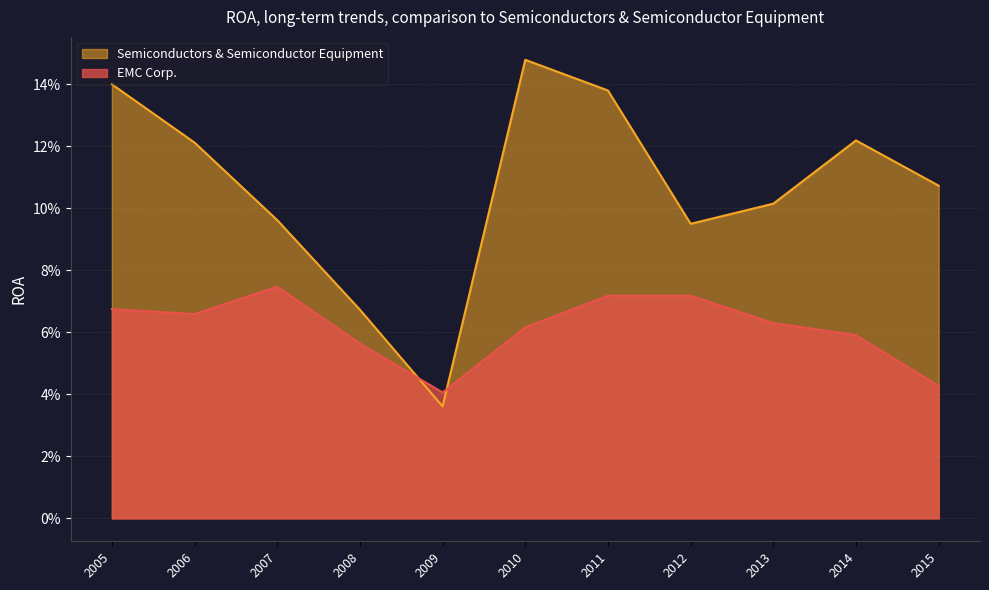

Does the chart display data point markers on the line(s)?

No